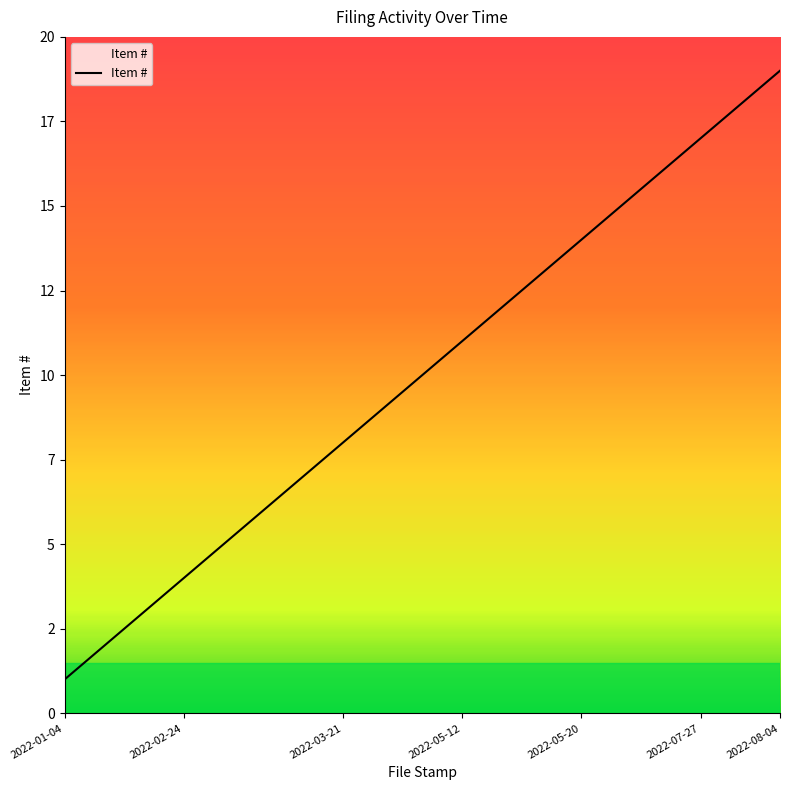

Reading left to right, extract all data points from this chart.

1	2	3	4	5	6	7	8	9	10	11	12	13	14	15	16	17	18	19